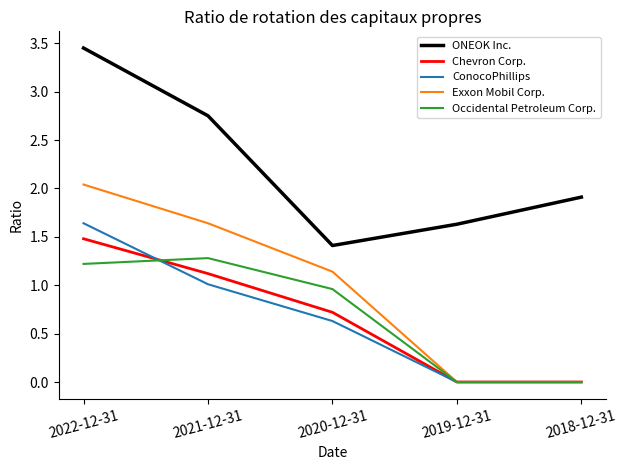

What position from the left is 2019-12-31?

4